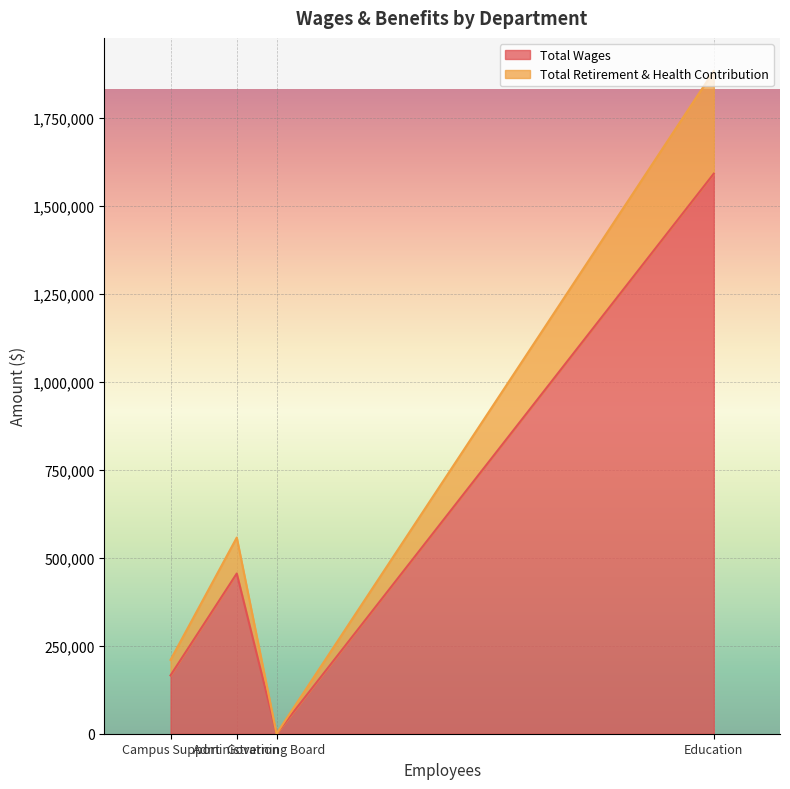

What is the sum of the Total Wages values at Governing Board and Campus Support?

165629